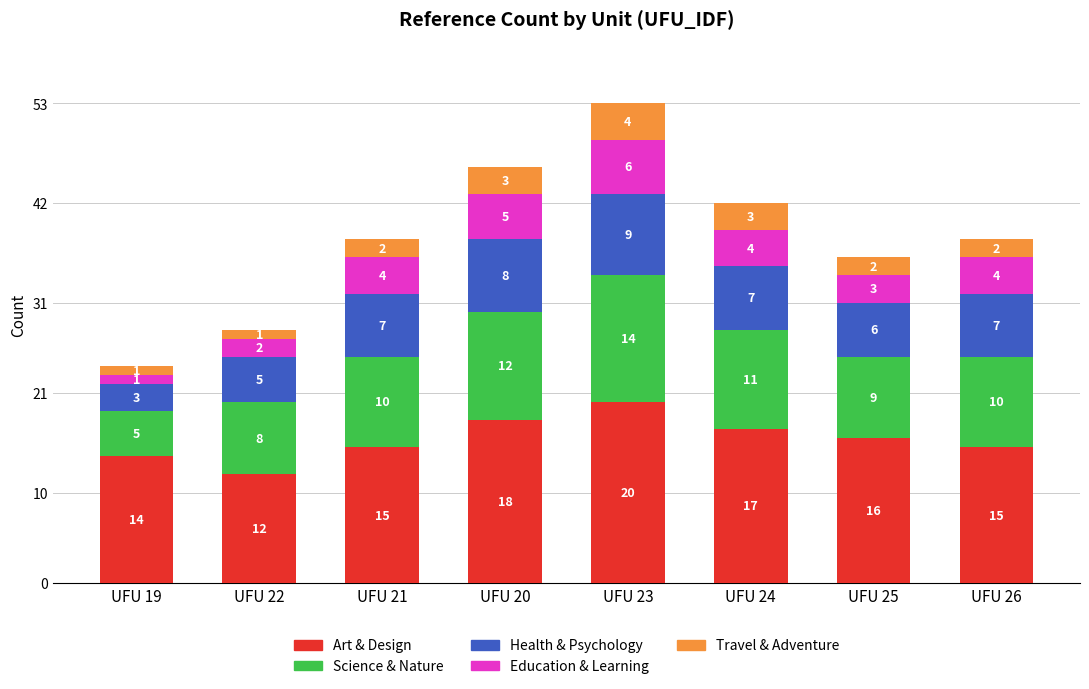

At which category is the sum across all series the highest?

UFU 23